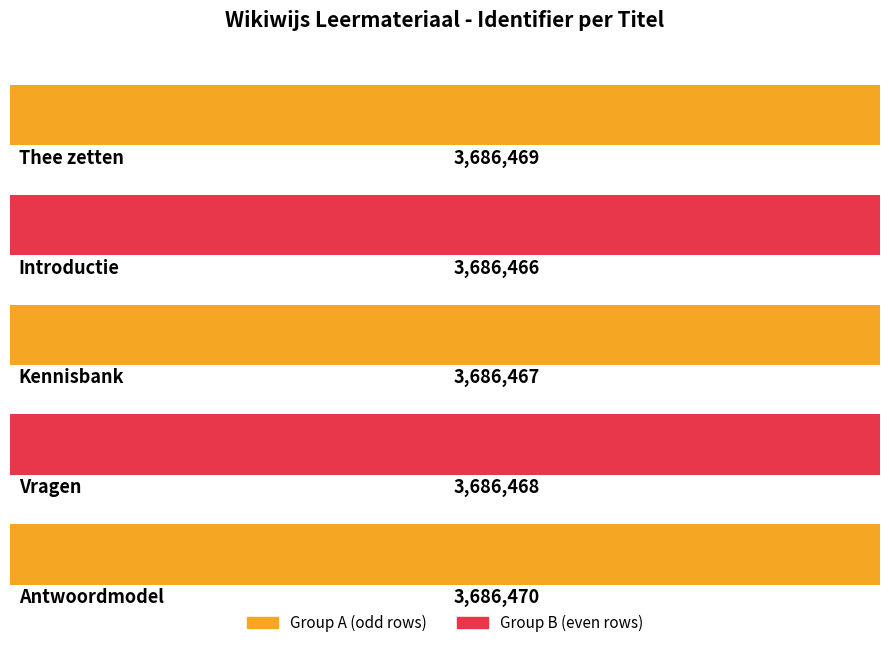

The value at Kennisbank is 4921930. True or false?

False